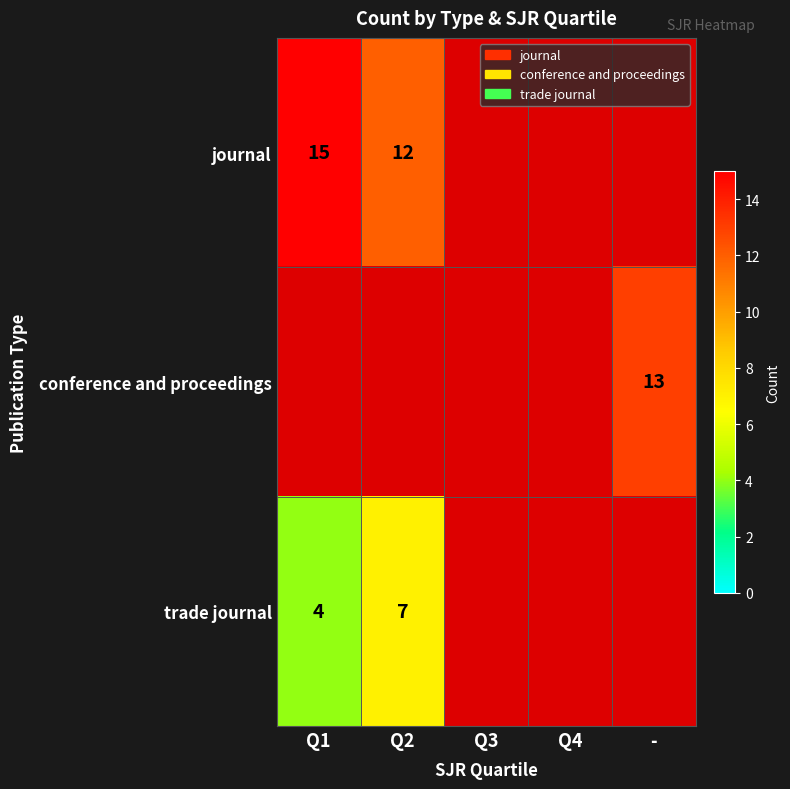

How many distinct data groups are displayed?

3